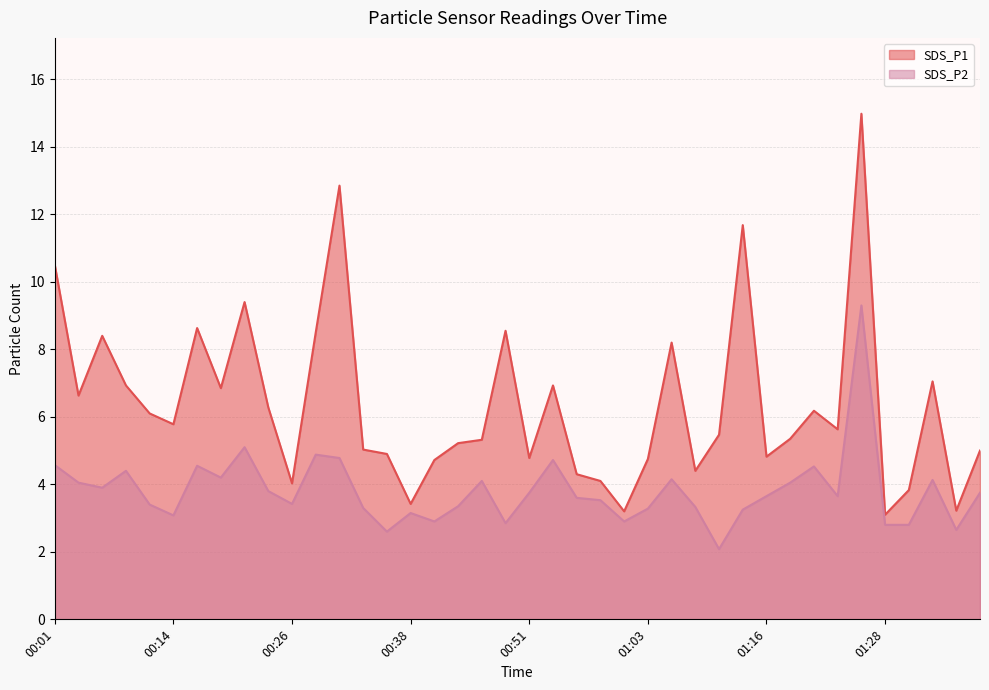

At which label is SDS_P1 closest to 9?

00:16